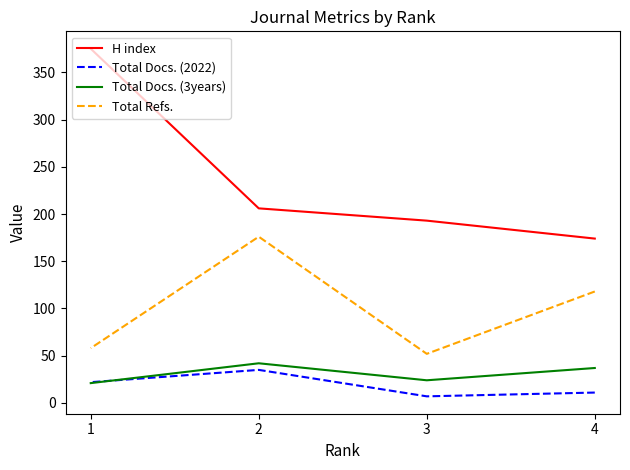

How many intersections are there between Total Docs. (2022) and Total Docs. (3years)?

1